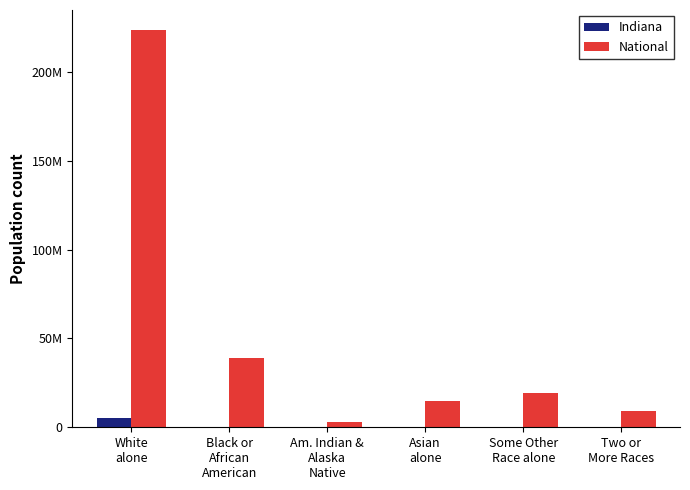

Reading left to right, what are all the values shown in this chart?

Indiana: 5467906	397	18	102474	173314	127901
National: 223553265	38929319	2932248	14674252	19107368	9009073